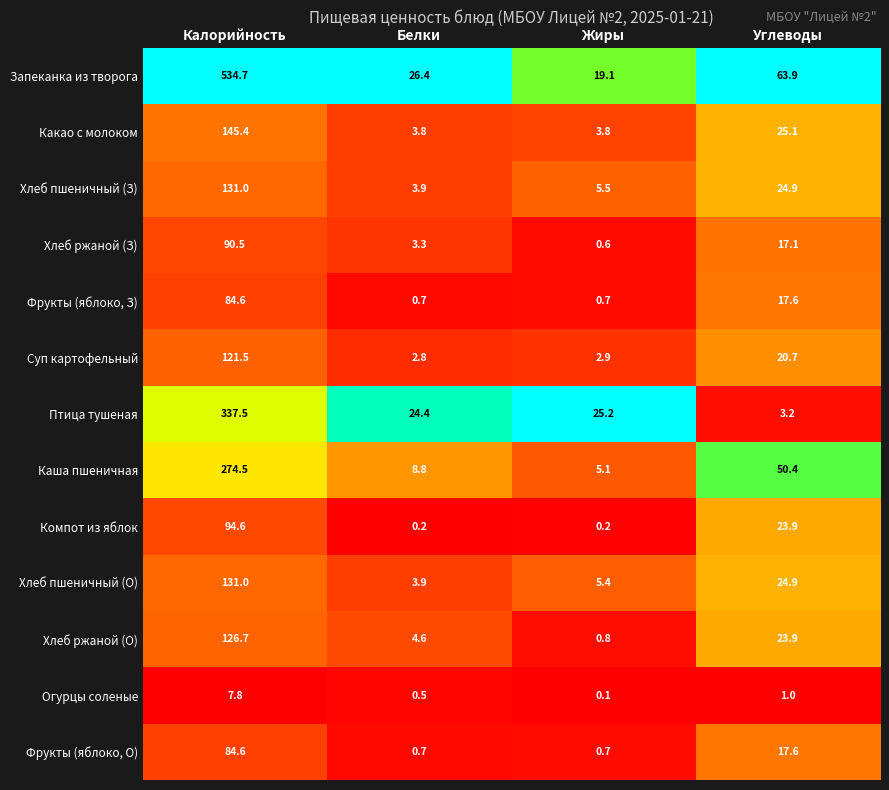

Which label corresponds to the largest value in the chart?

Калорийность